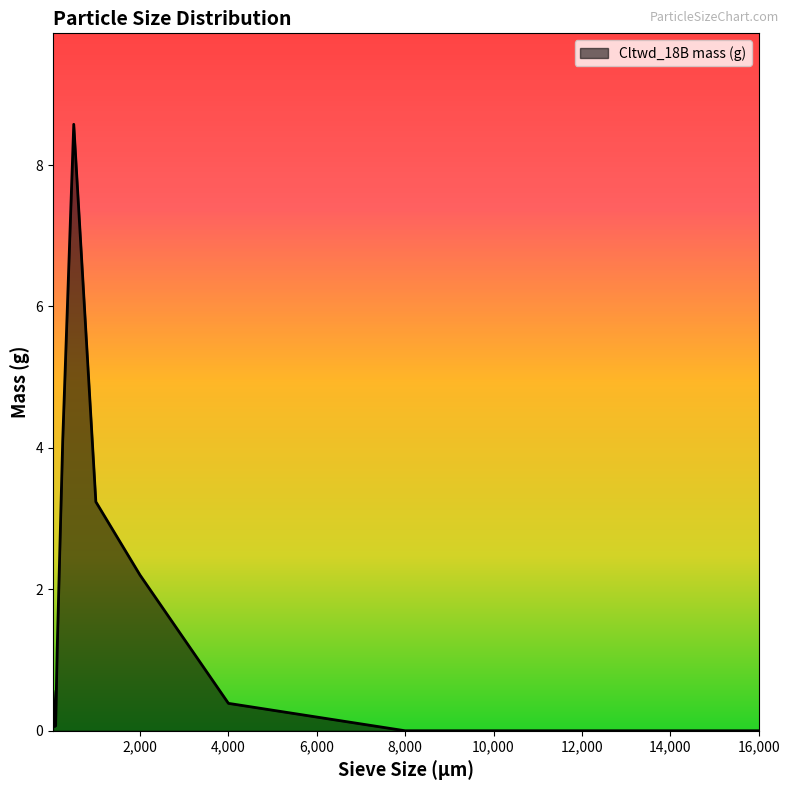

What is the difference between the maximum and minimum values?

8.6